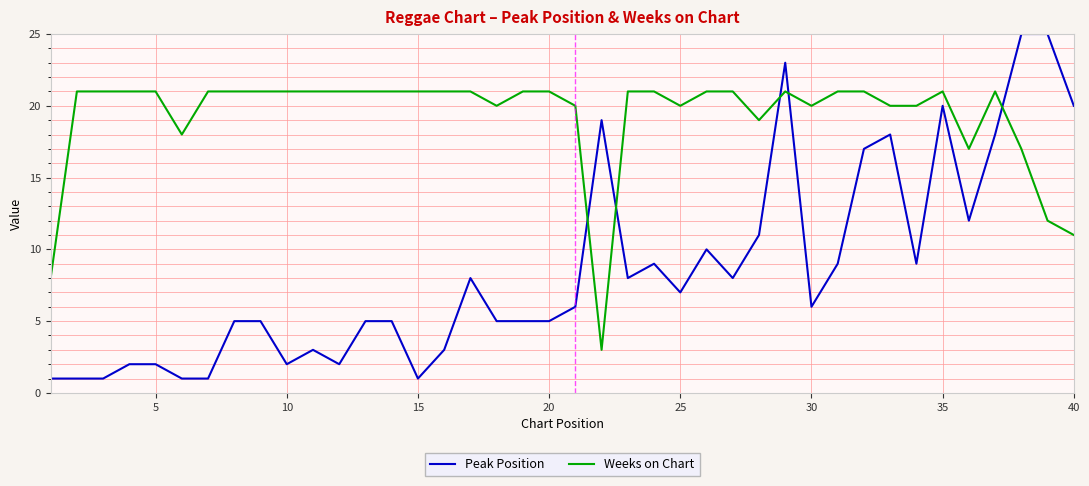

What is the minimum value for Weeks on Chart?

3